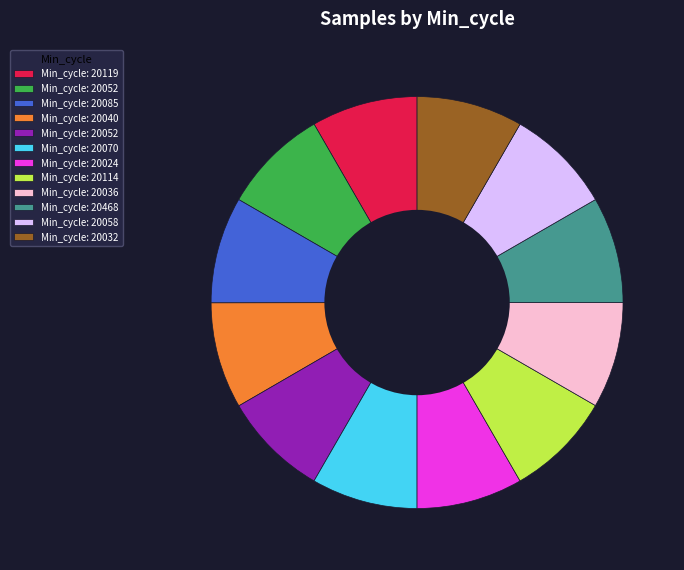

How many segments does this pie chart have?

12